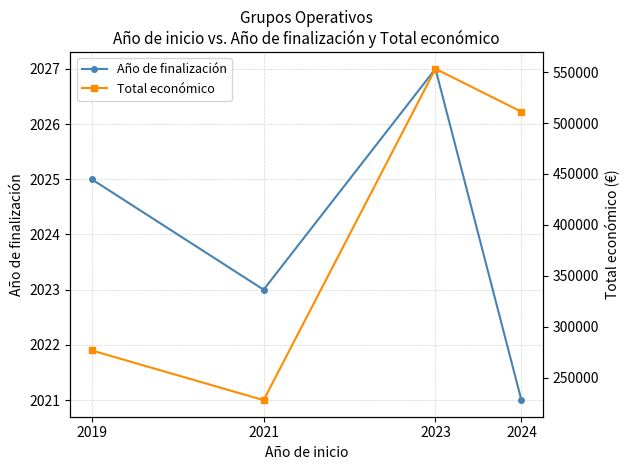

At which category does Total económico reach its first local valley?

2021